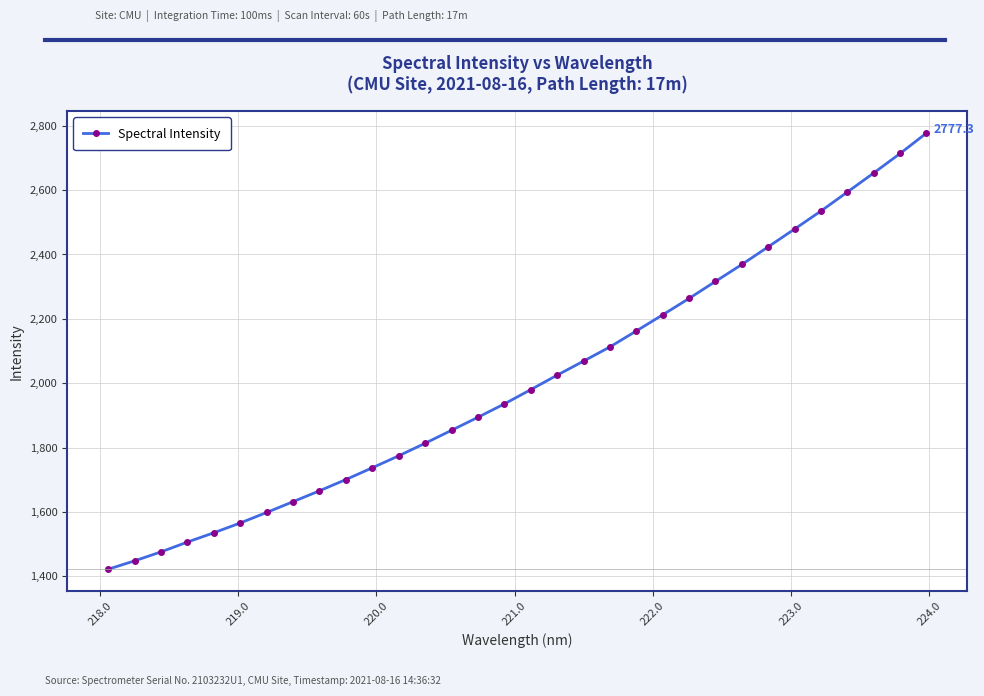

What is the greatest value displayed?

2777.3